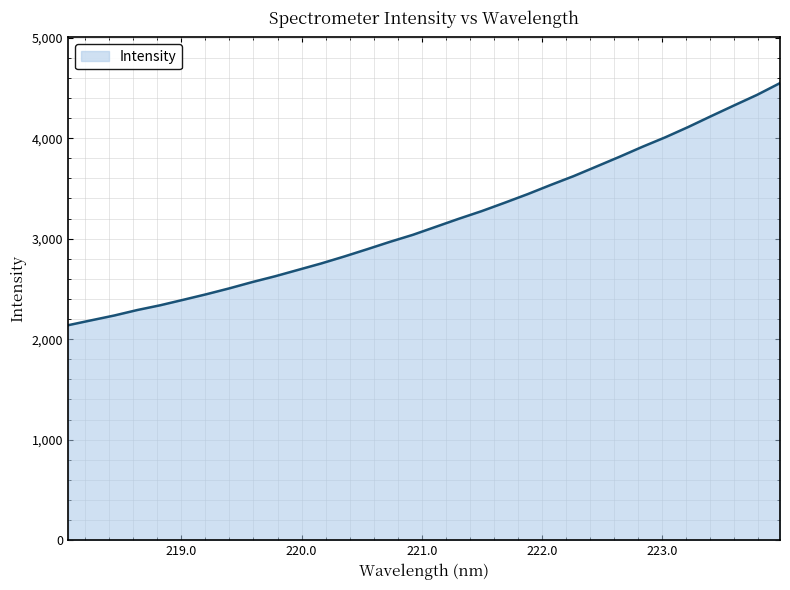

What is the maximum value shown in the chart?

4548.2